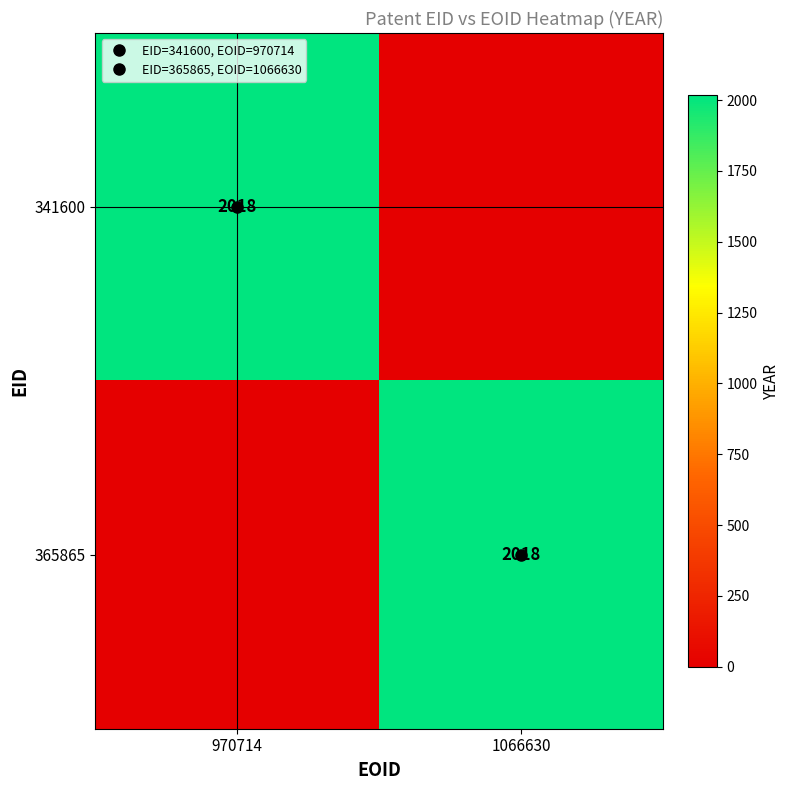

What is the sum of the 365865 values at 970714 and 1066630?

2018